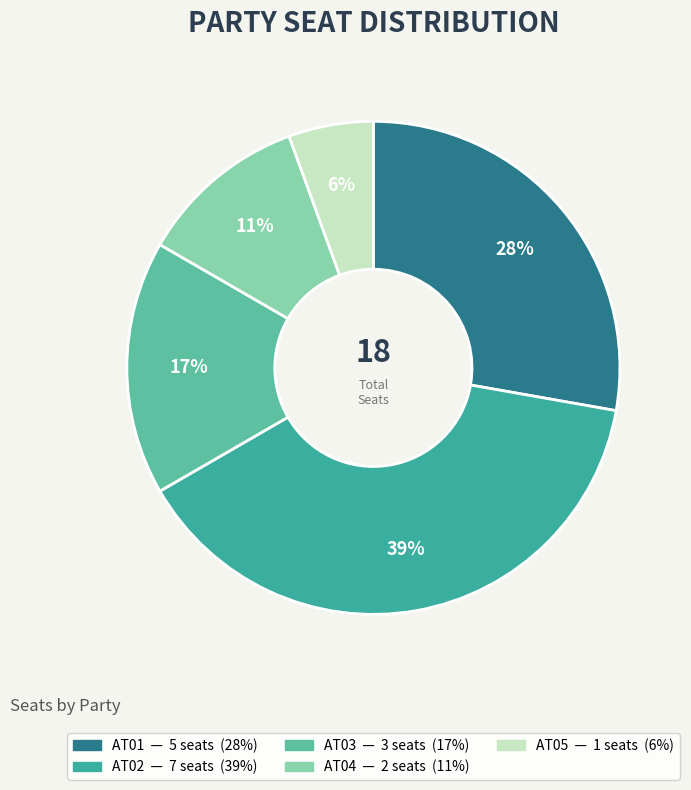

To the nearest percent, what portion does AT01 represent?

28%